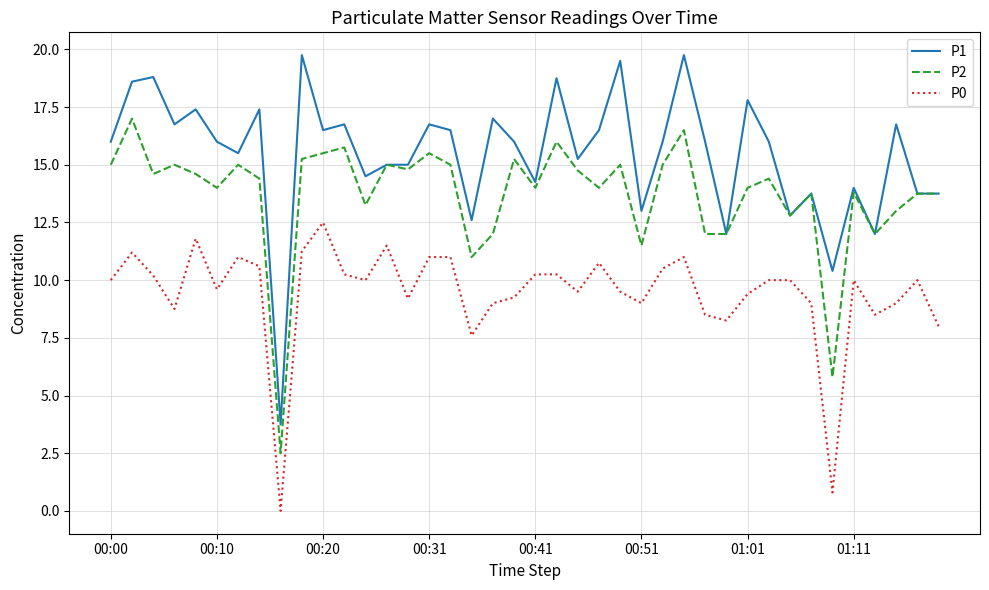

Rank the series by their maximum value, from lowest to highest.

P0, P2, P1